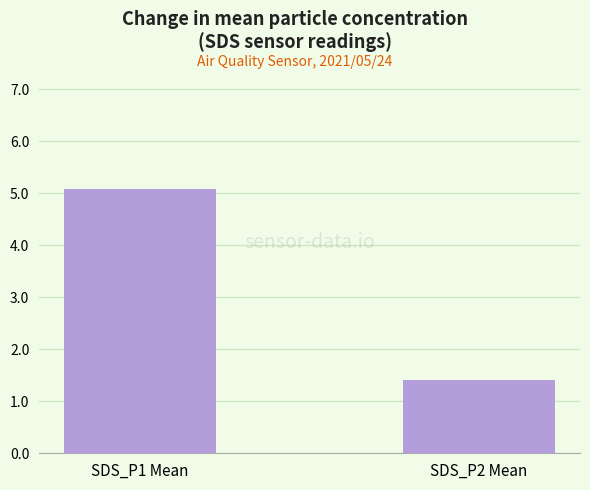

The chart shows a value of 0.4 at SDS_P2 Mean. True or false?

False